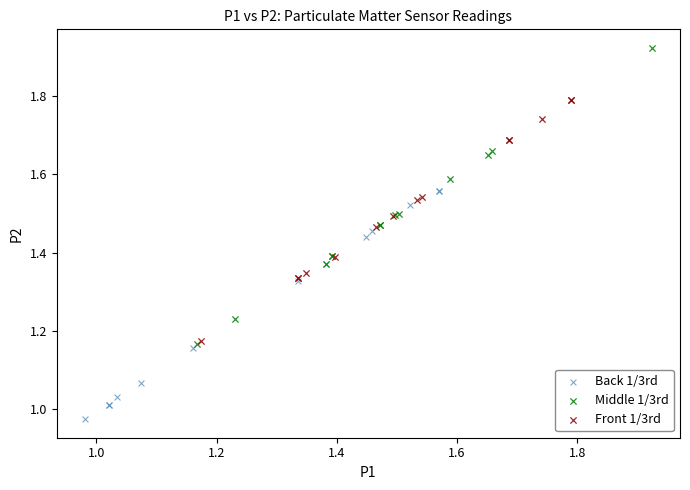

Which series reaches the maximum Y coordinate?

Middle 1/3rd